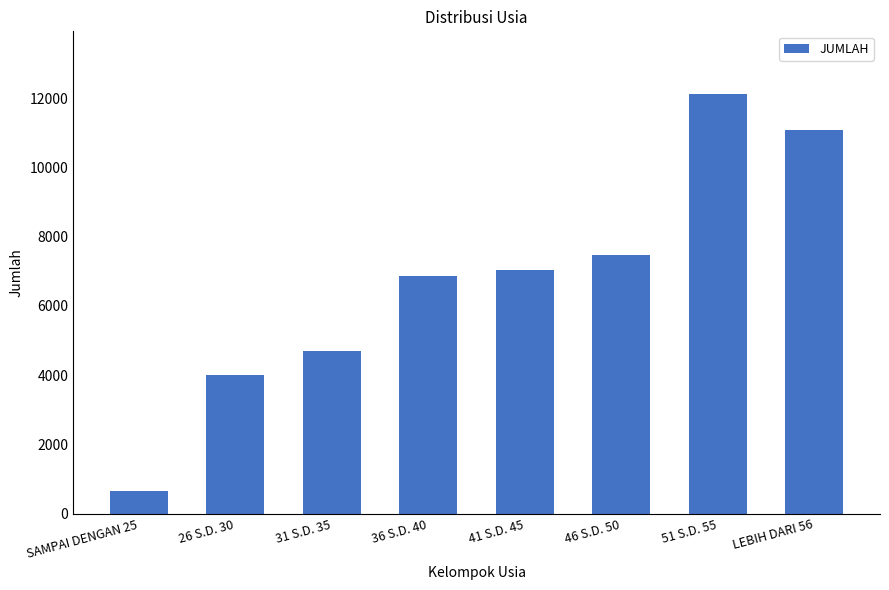

List the labels in order of value, largest first.

51 S.D. 55, LEBIH DARI 56, 46 S.D. 50, 41 S.D. 45, 36 S.D. 40, 31 S.D. 35, 26 S.D. 30, SAMPAI DENGAN 25